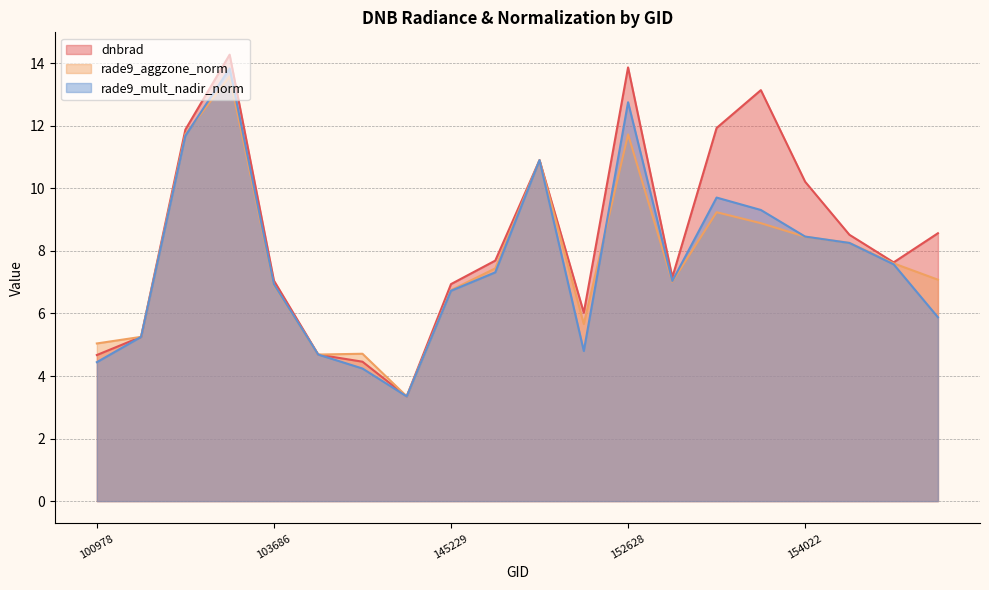

After their last crossing, which series has the higher values: rade9_aggzone_norm or dnbrad?

dnbrad